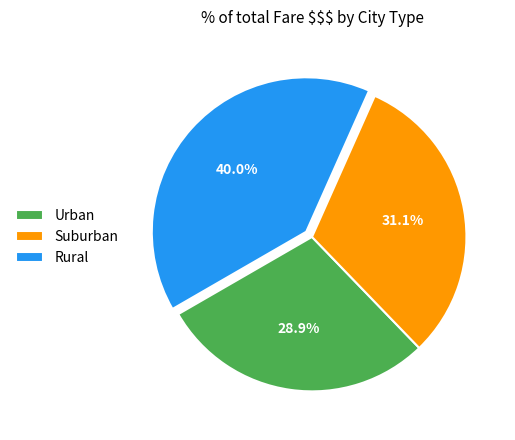

Which has a higher value, Rural or Urban?

Rural